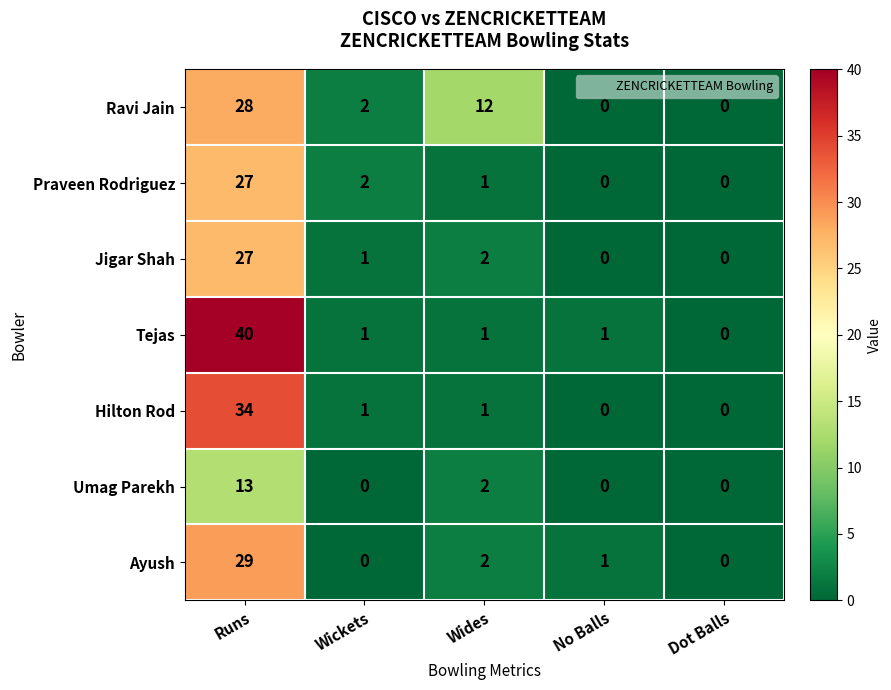

What is the sum of all Umag Parekh values?

15